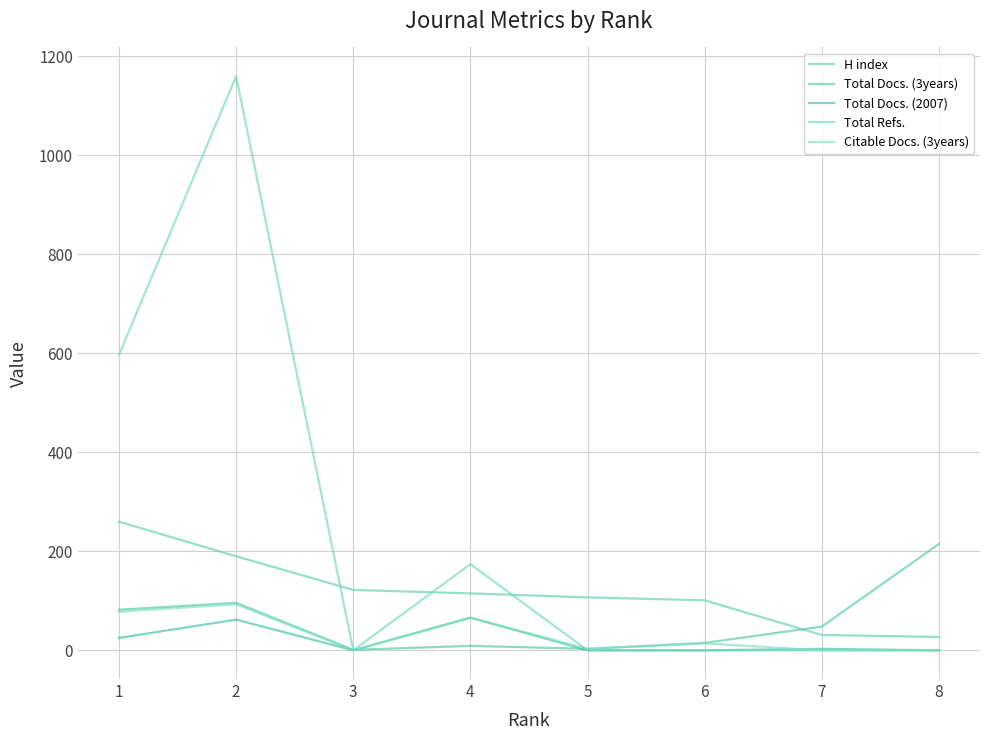

What is the greatest value displayed?

1160